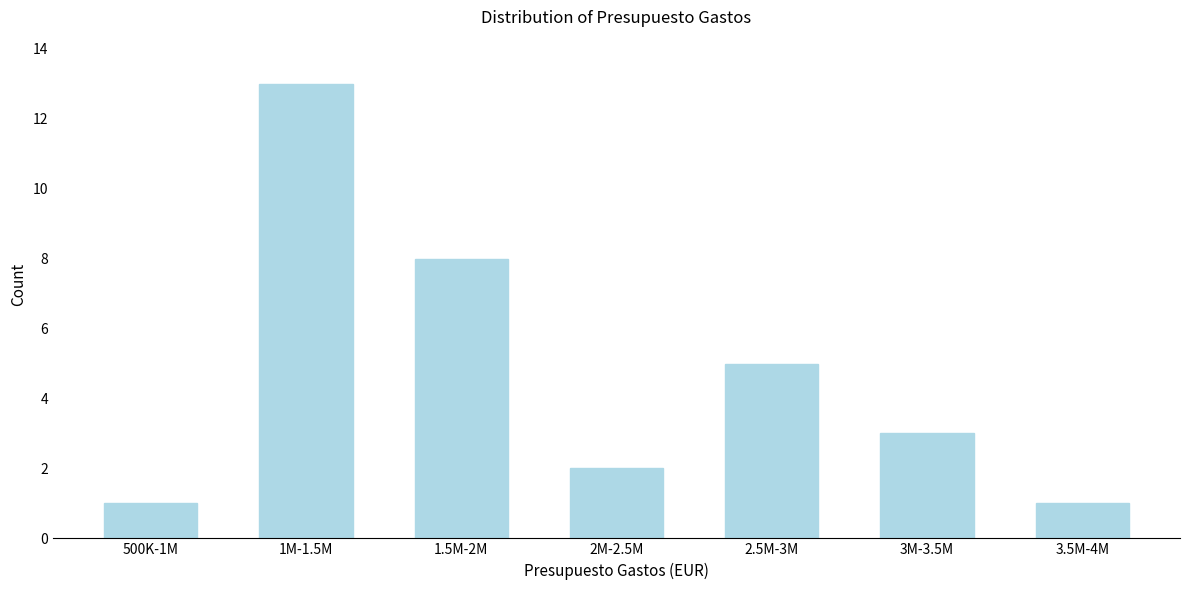

Reading left to right, list all the values displayed in this chart.

1	13	8	2	5	3	1